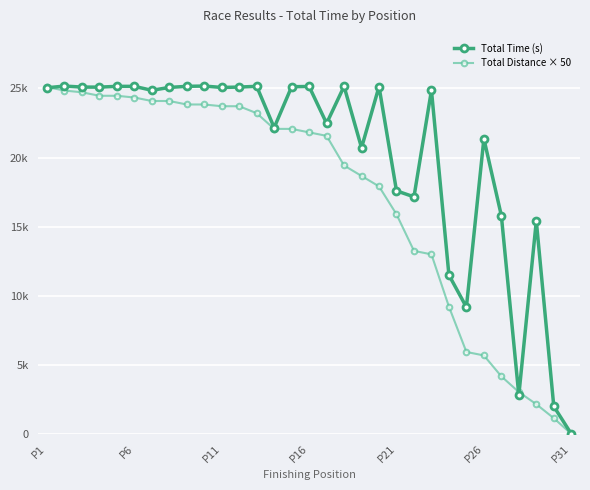

What are all the series names shown in the legend?

Total Time (s), Total Distance × 50